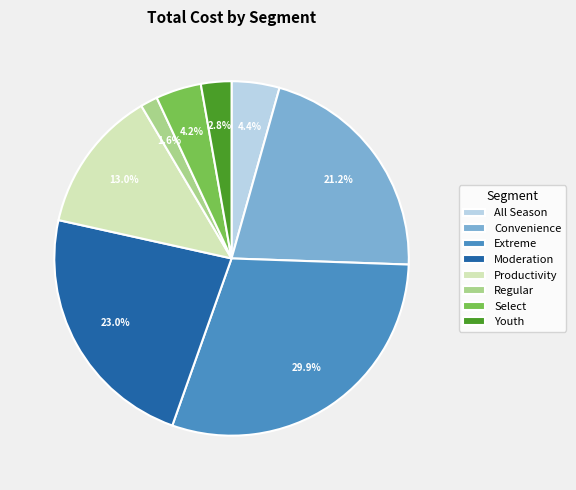

To the nearest percent, what portion does All Season represent?

4%